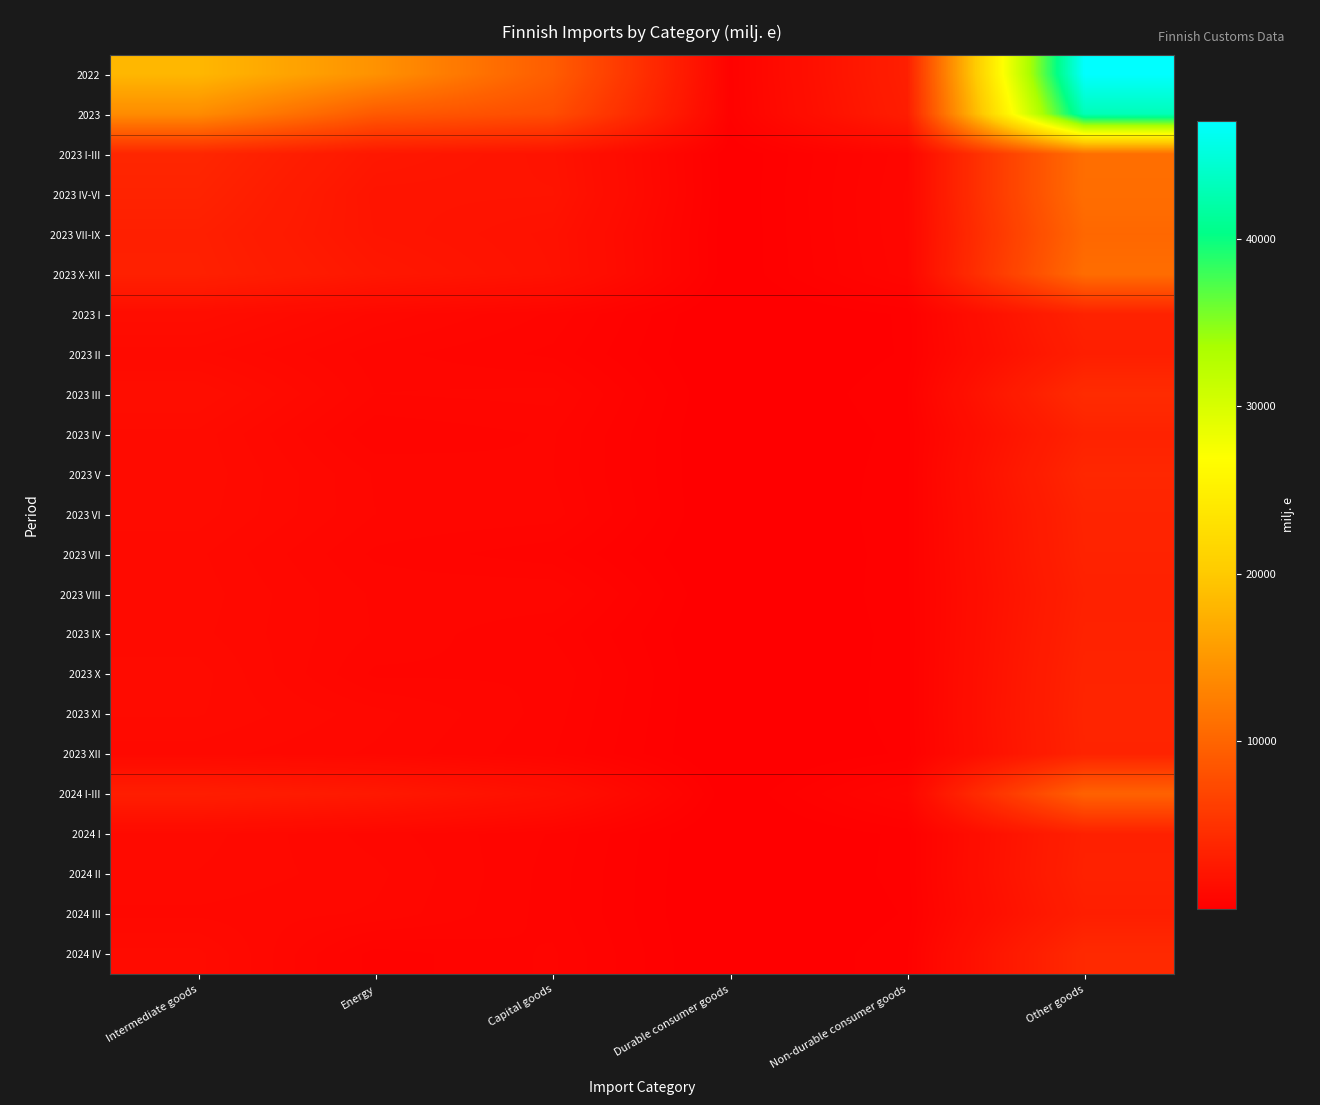

Rank the series by their maximum value, from highest to lowest.

2022, 2023, 2023 I-III, 2023 IV-VI, 2023 X-XII, 2023 VII-IX, 2024 I-III, 2023 III, 2024 IV, 2023 V, 2023 XI, 2023 X, 2023 VI, 2023 XII, 2023 VII, 2023 I, 2023 IX, 2023 IV, 2024 II, 2023 VIII, 2024 I, 2023 II, 2024 III